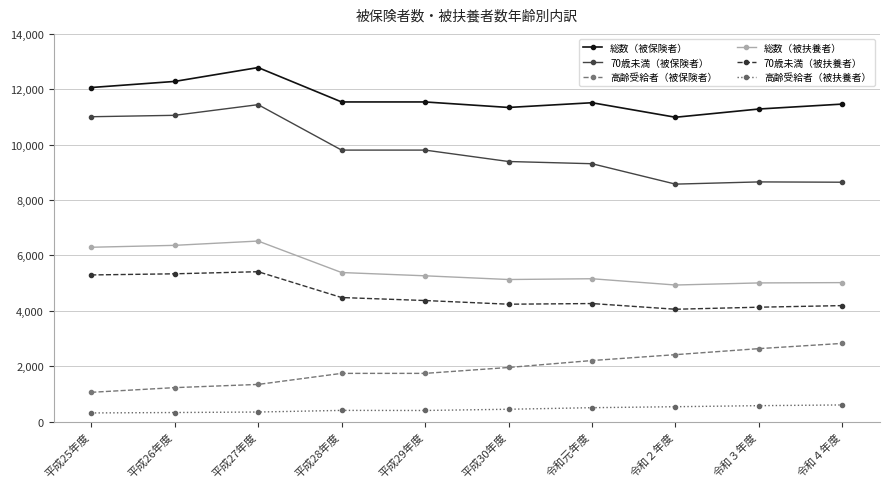

How many distinct data groups are displayed?

6